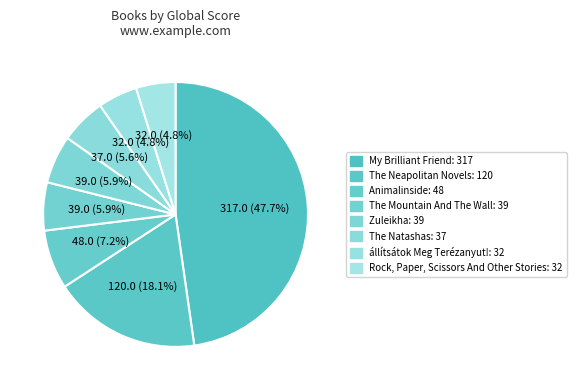

How many segments does this pie chart have?

8